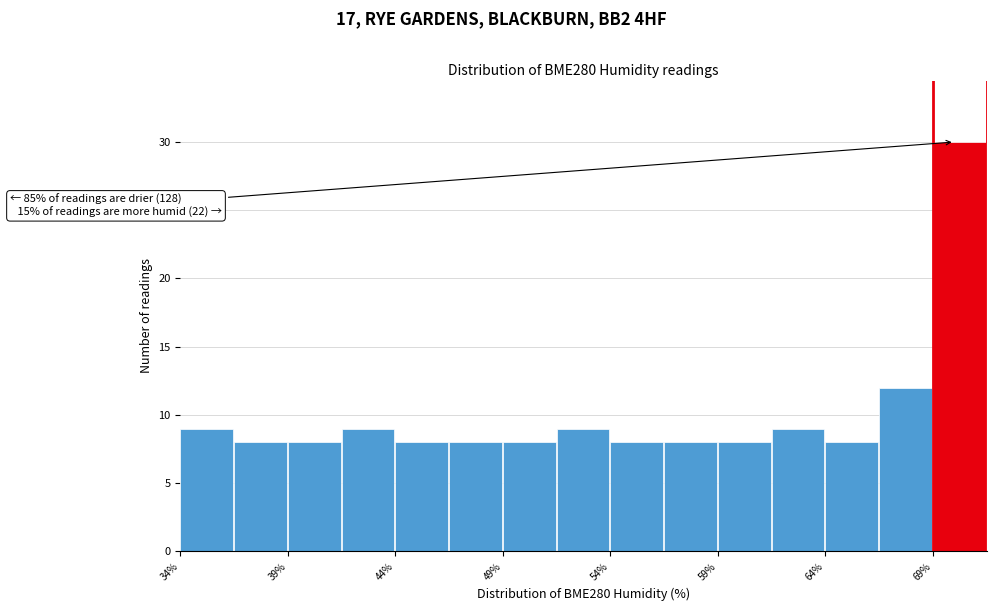

Over which range of the x-axis is the bar tallest?

69.0 to 71.5